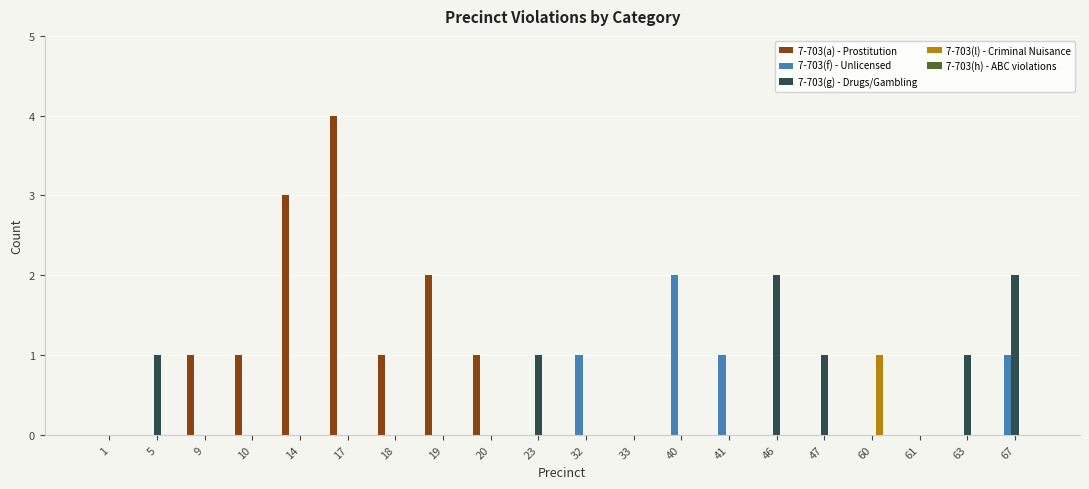

What is the sum of all 7-703(a) - Prostitution values?

13